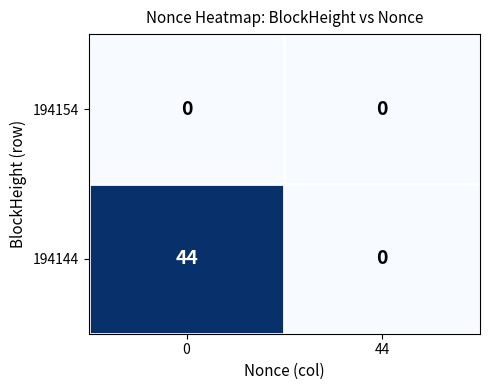

Between 0 and 44, which series saw the biggest shift?

194144